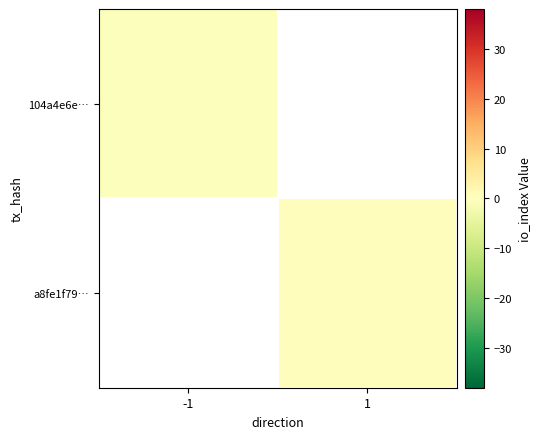

Between 1 and -1, which is larger?

-1